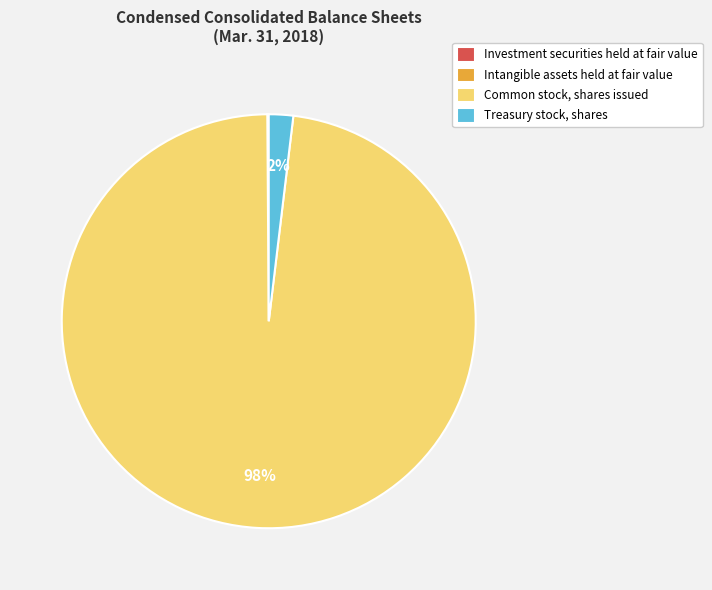

Which slice represents more than half of the pie?

Common stock, shares issued